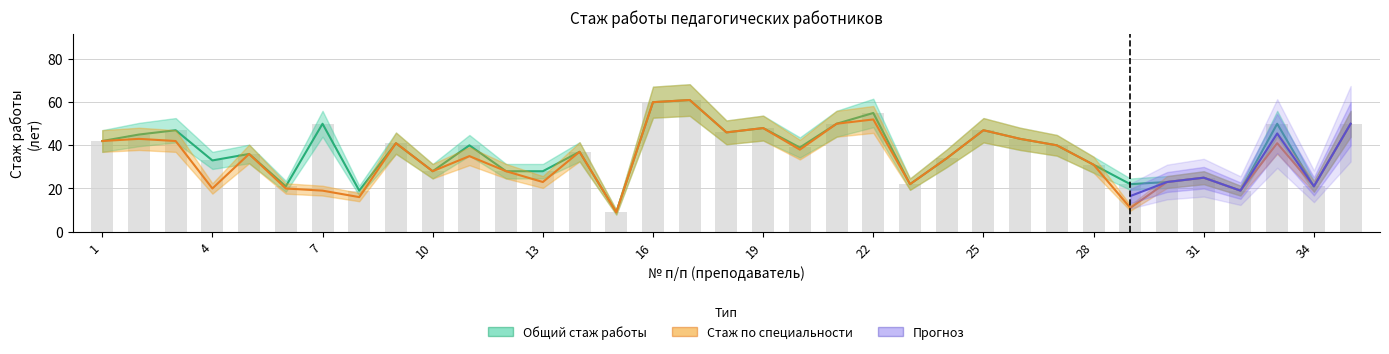

What is the approximate value of Стаж работы по специальности at 6?

20